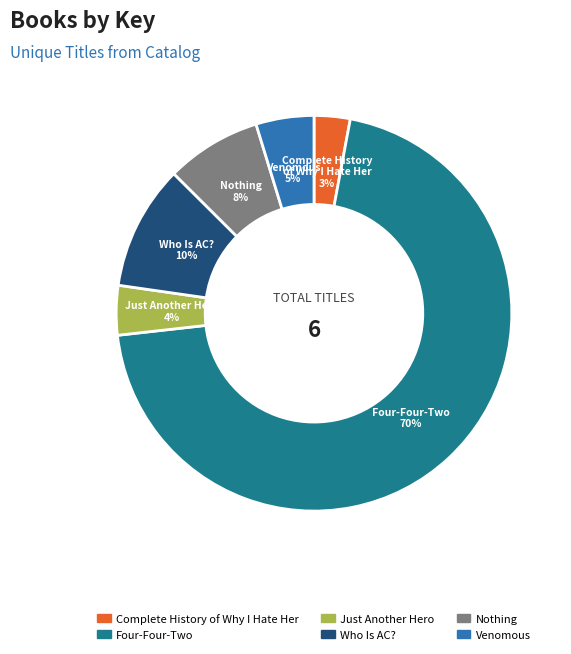

To the nearest percent, what portion does Just Another Hero represent?

4%